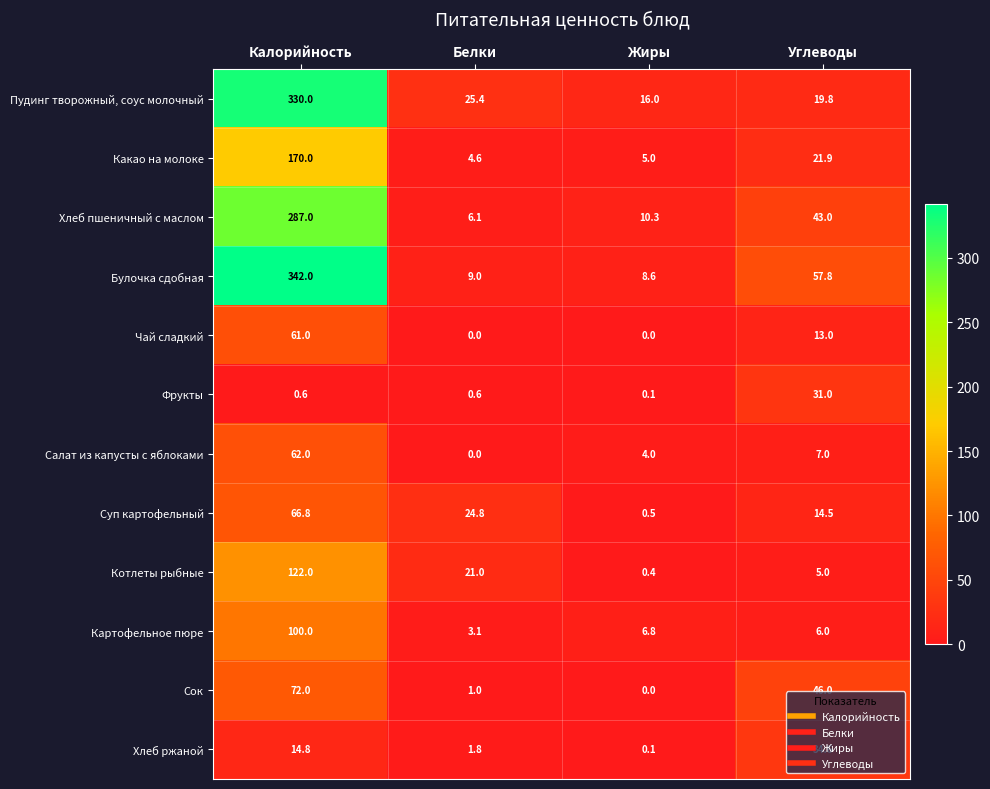

At which category is the sum across all series the highest?

Калорийность